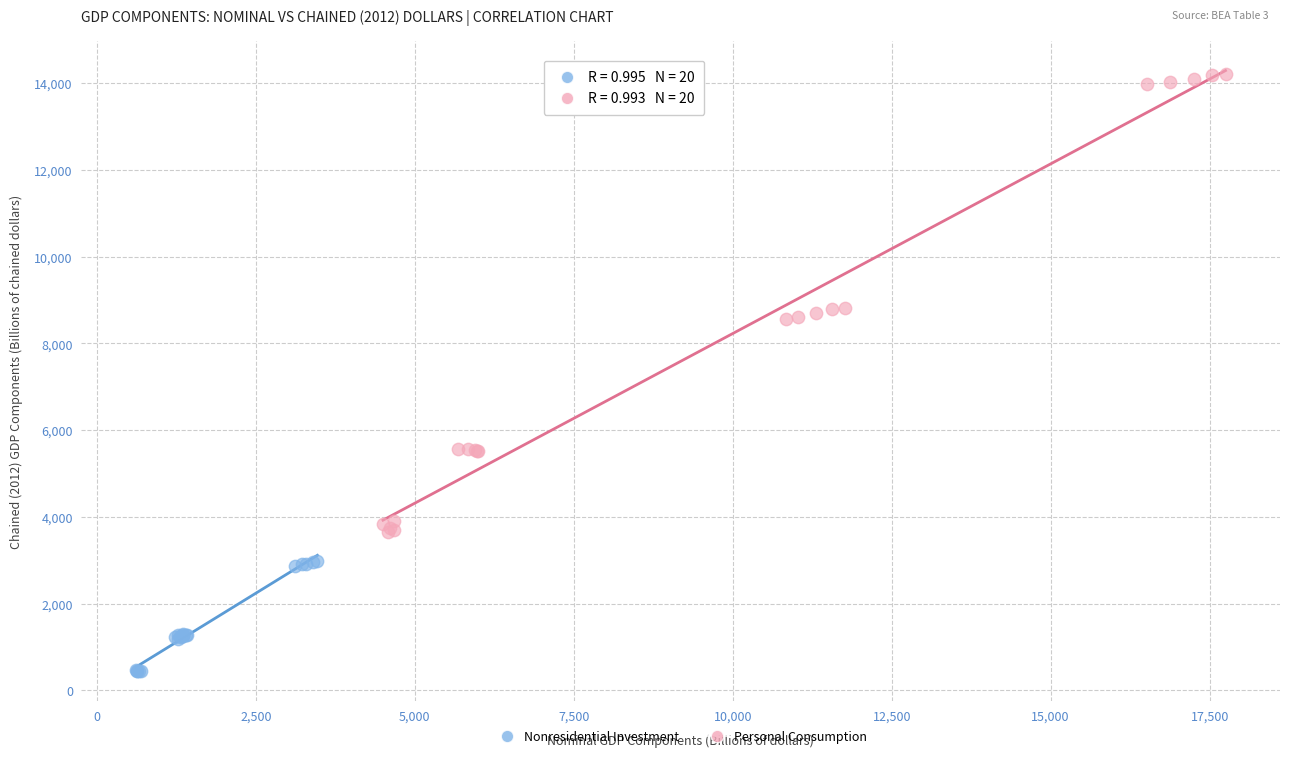

Which series has the largest Y range (max minus min)?

Personal Consumption